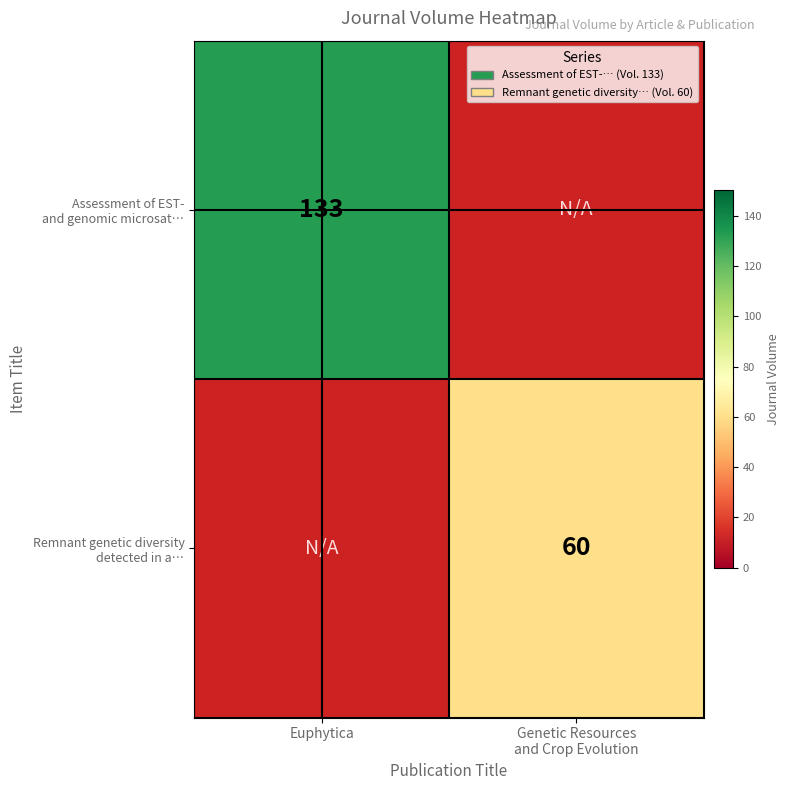

Is the value of Assessment of EST- and genomic microsat… at Genetic Resources and Crop Evolution greater than the value of Remnant genetic diversity detected in a… at Genetic Resources and Crop Evolution?

No